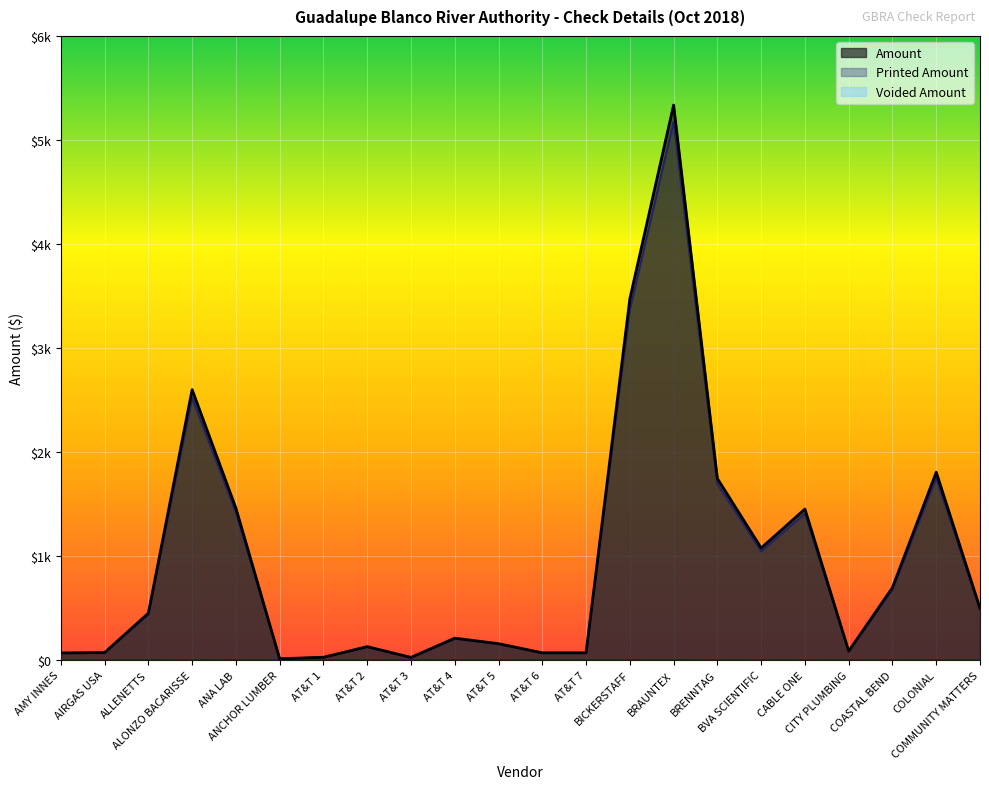

Rank the categories by Amount value from lowest to highest.

ANCHOR LUMBER, AT&T 3, AT&T 1, AMY INNES, AT&T 6, AT&T 7, AIRGAS USA, CITY PLUMBING, AT&T 2, AT&T 5, AT&T 4, ALLENETTS, COMMUNITY MATTERS, COASTAL BEND, BVA SCIENTIFIC, CABLE ONE, ANA LAB, BRENNTAG, COLONIAL, ALONZO BACARISSE, BICKERSTAFF, BRAUNTEX